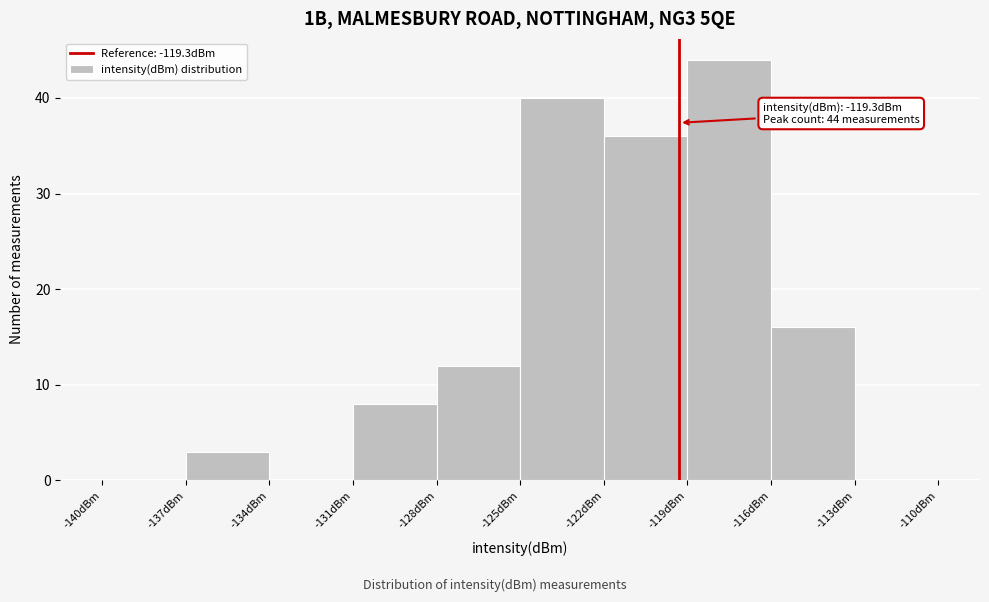

Over which range of the x-axis is the bar tallest?

-119 to -116